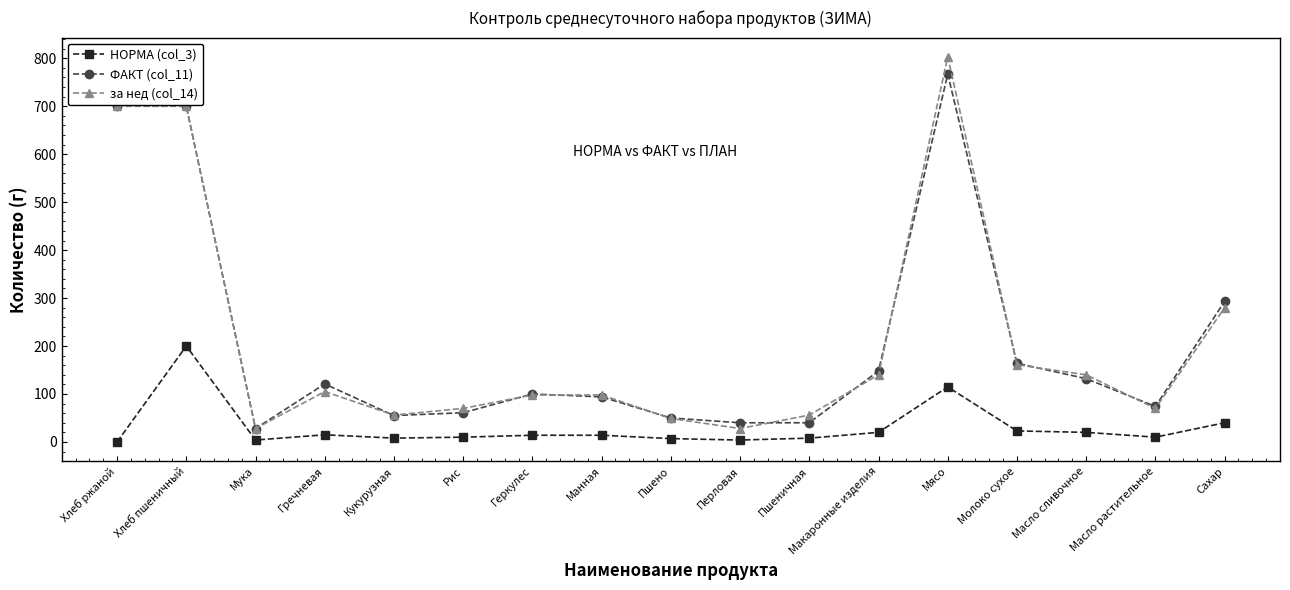

Rank the series by their maximum value, from lowest to highest.

НОРМА (col_3), ФАКТ (col_11), за нед (col_14)